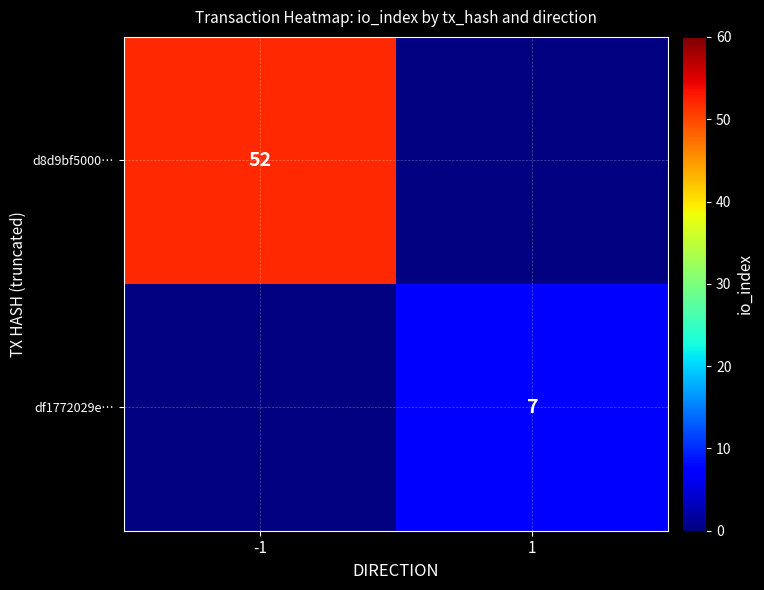

How many distinct data groups are displayed?

2